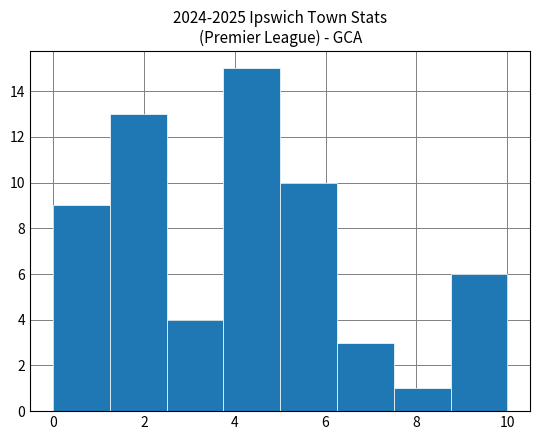

What is the height of the bar covering 6.25 to 7.50 on the x-axis? Neither the bar edges nor the heights are printed on the chart, so give them approximately, as read against the axes.

3